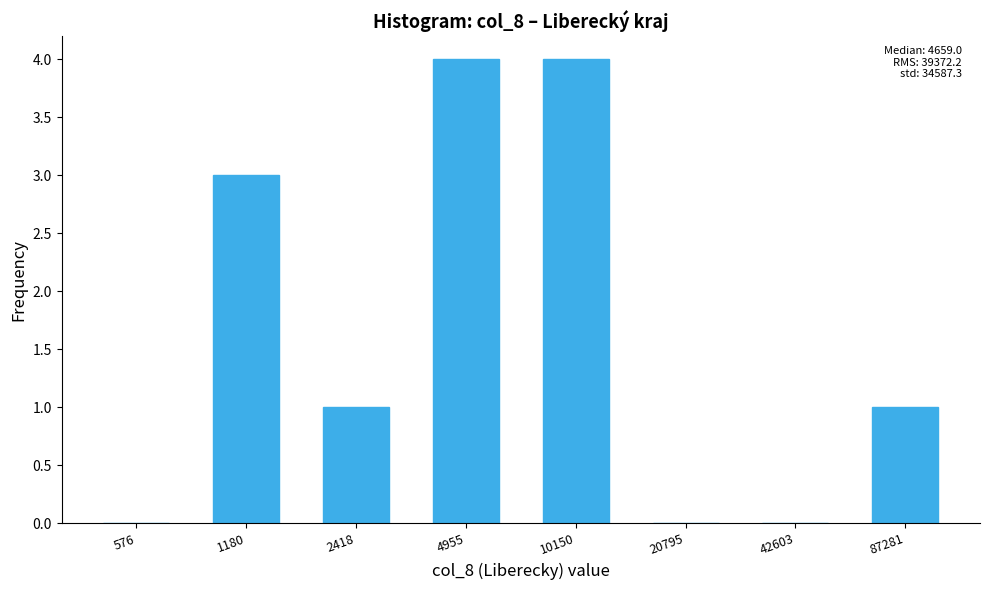

Reading left to right, transcribe all the data shown in this chart.

576=0	1180=3	2418=1	4955=4	10150=4	20795=0	42603=0	87281=1